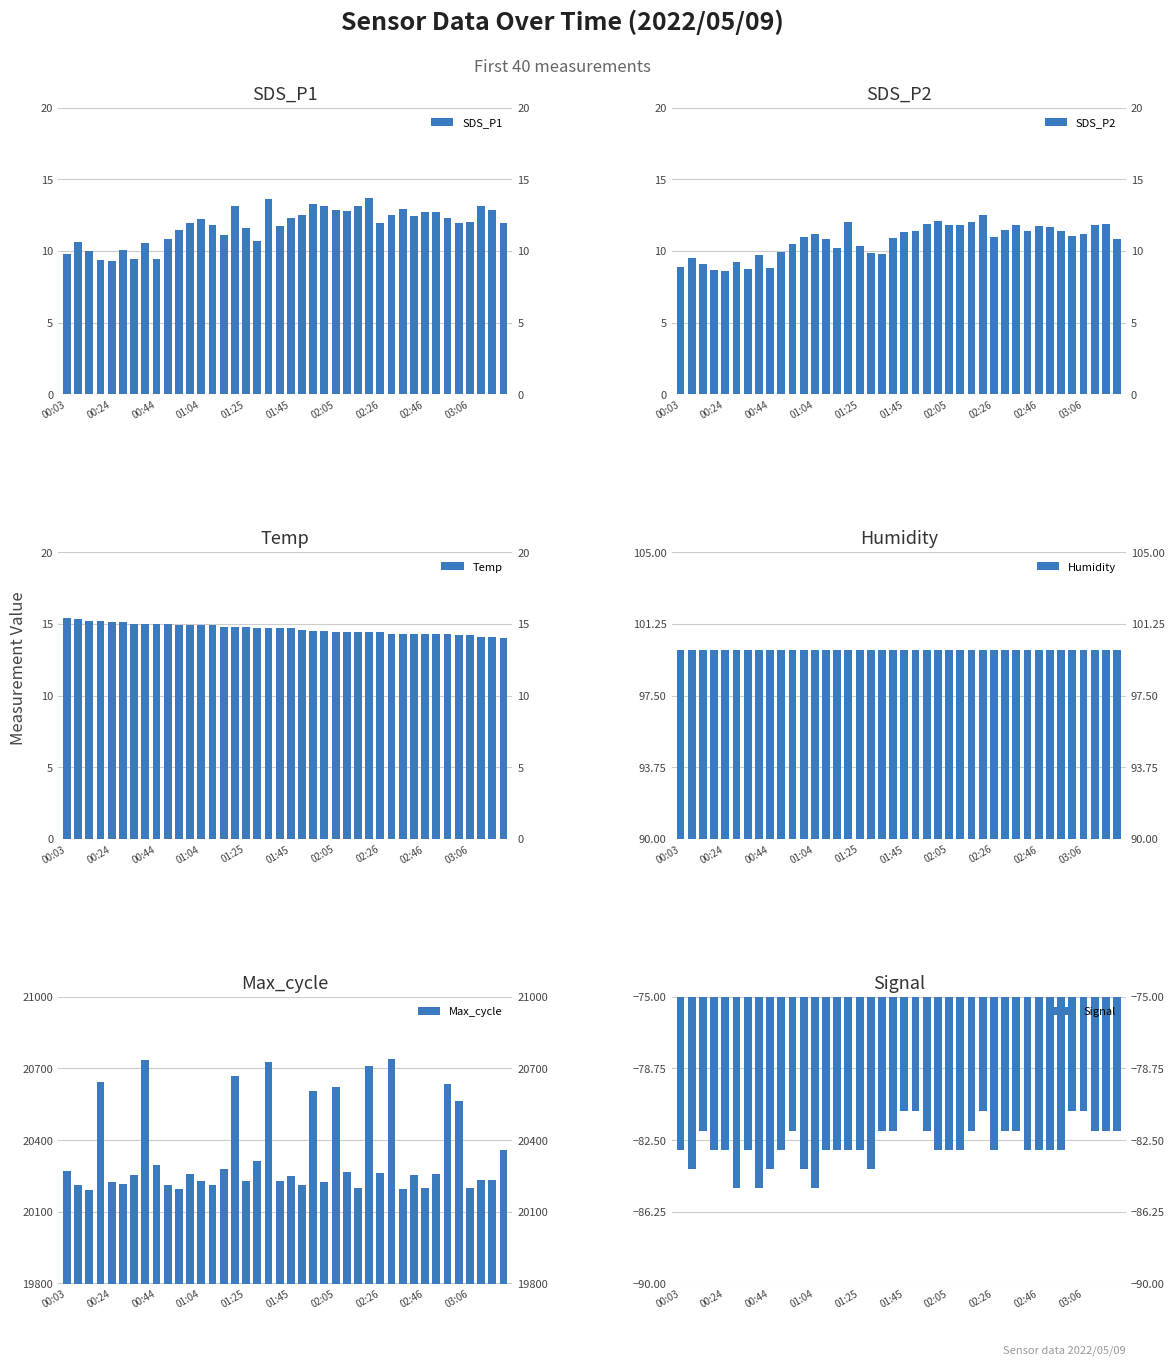

Is the value of Temp at 35 greater than the value of SDS_P1 at 39?

Yes